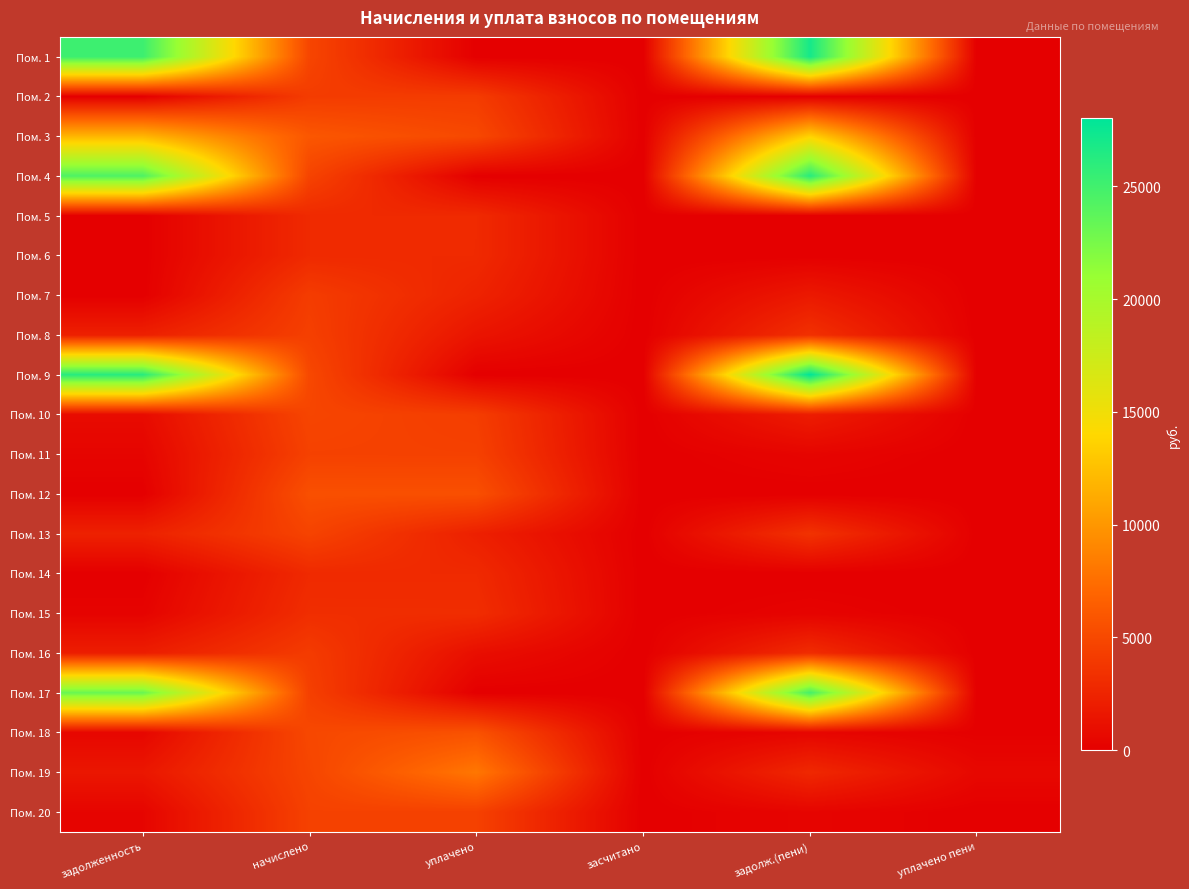

Between уплачено and засчитано, which series saw the biggest shift?

Пом. 19